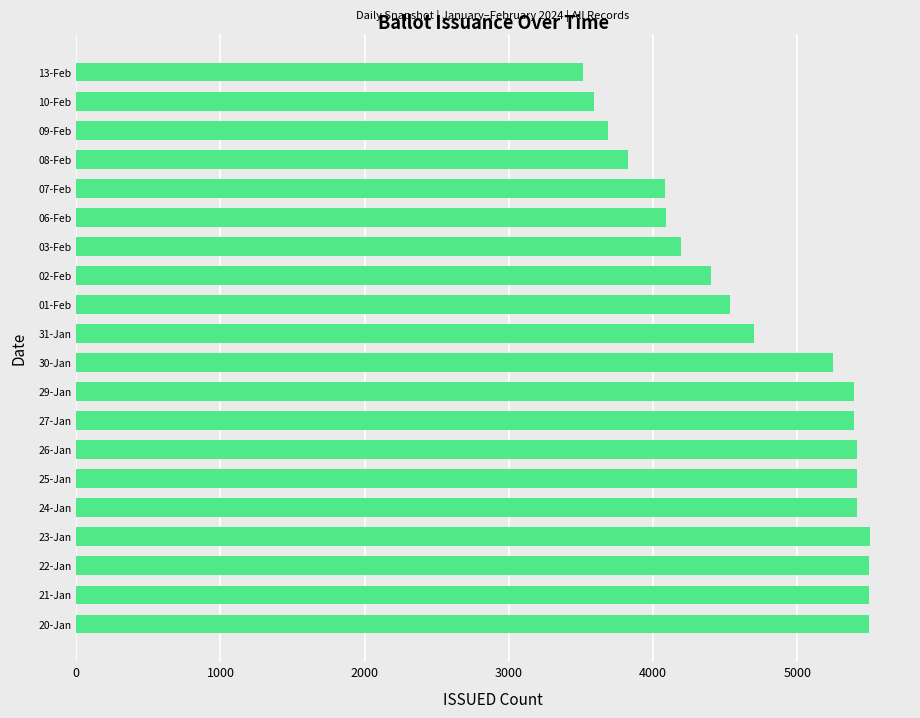

How many data points are less than 5244?

10